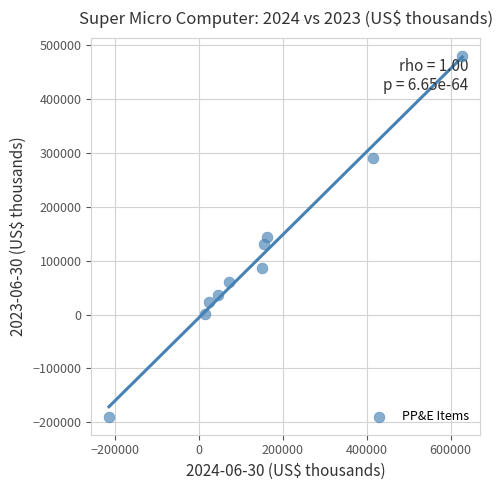

What is the average X value?

145592